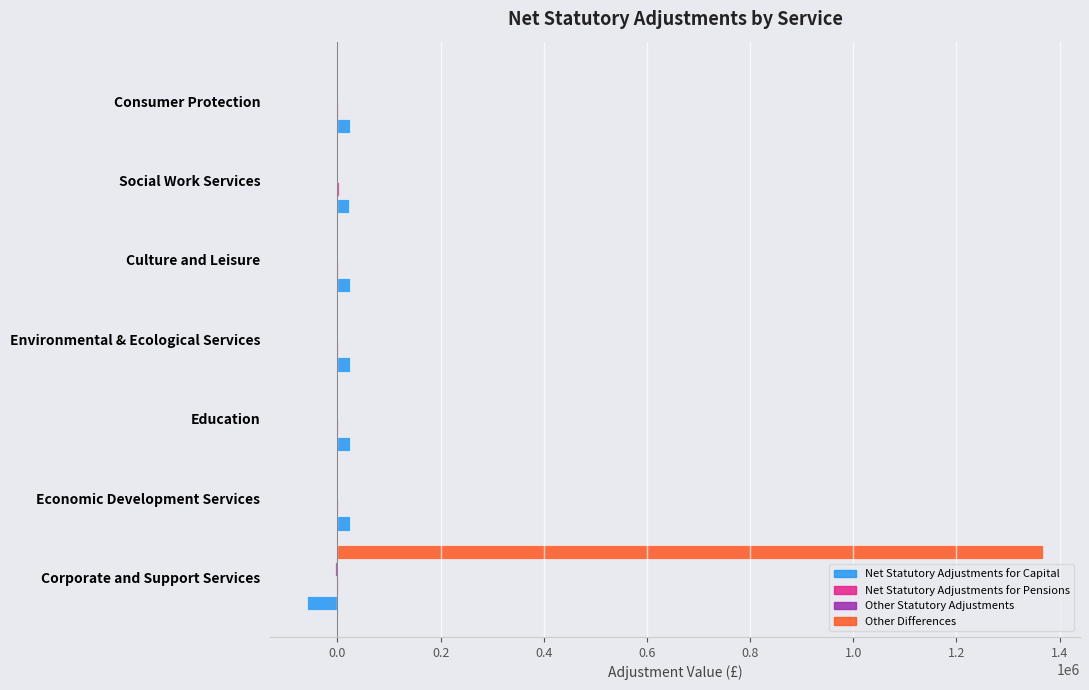

Which series has the largest total across all categories?

Other Differences